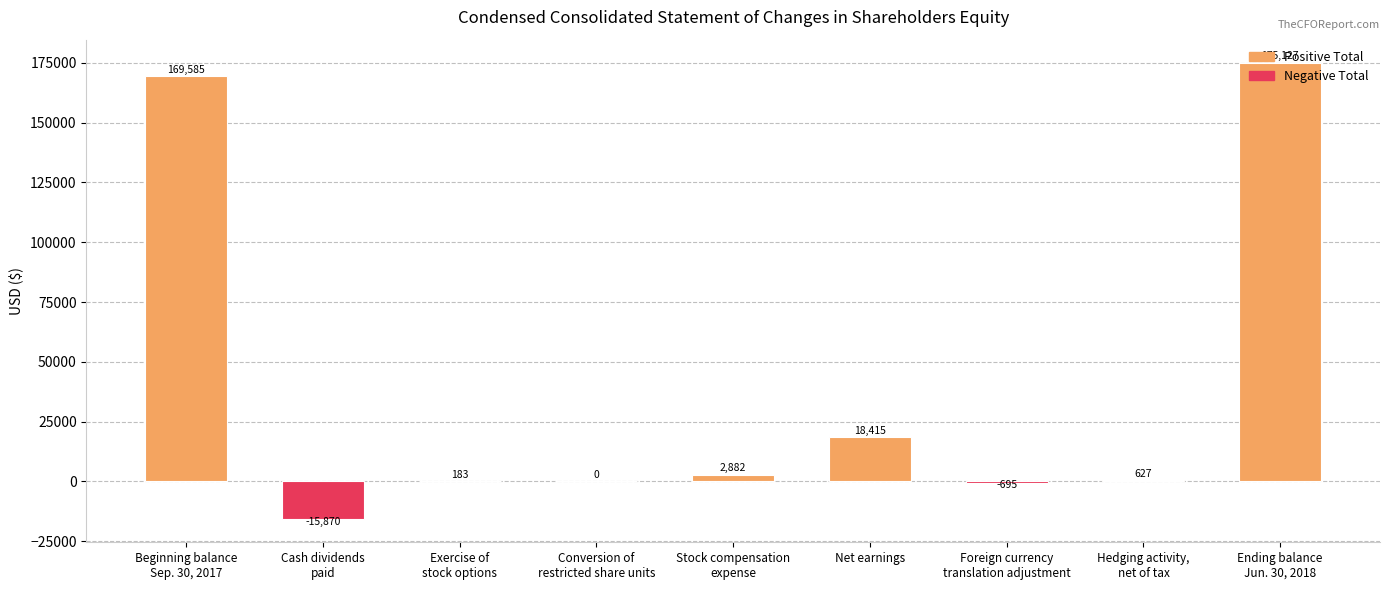

What is the change in value from Net earnings to Foreign currency
translation adjustment?

-19110